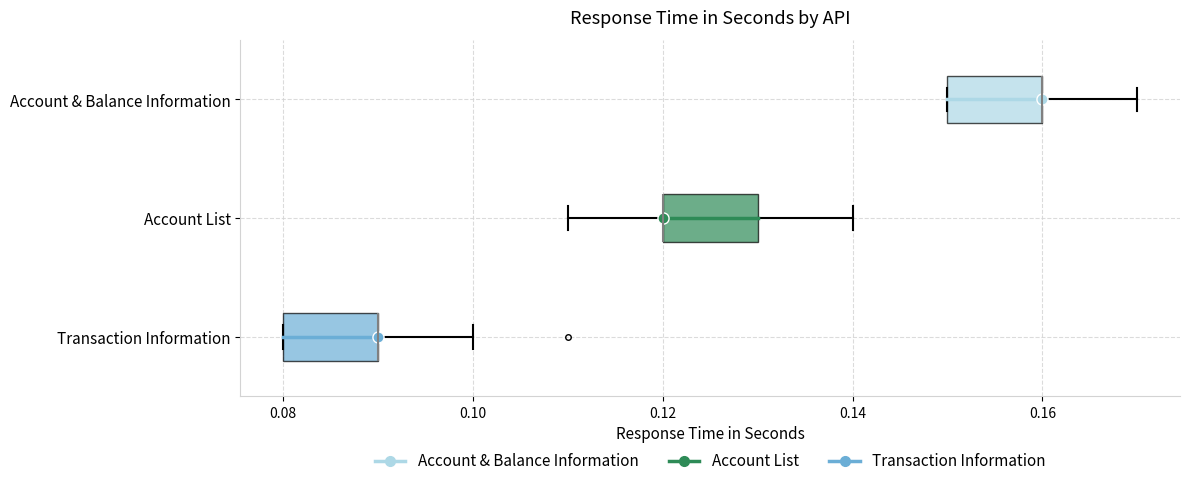

Where does the right whisker of the box for Account List end on the x-axis? The values are not printed on the chart, so give them approximately, as read against the axis.

0.14